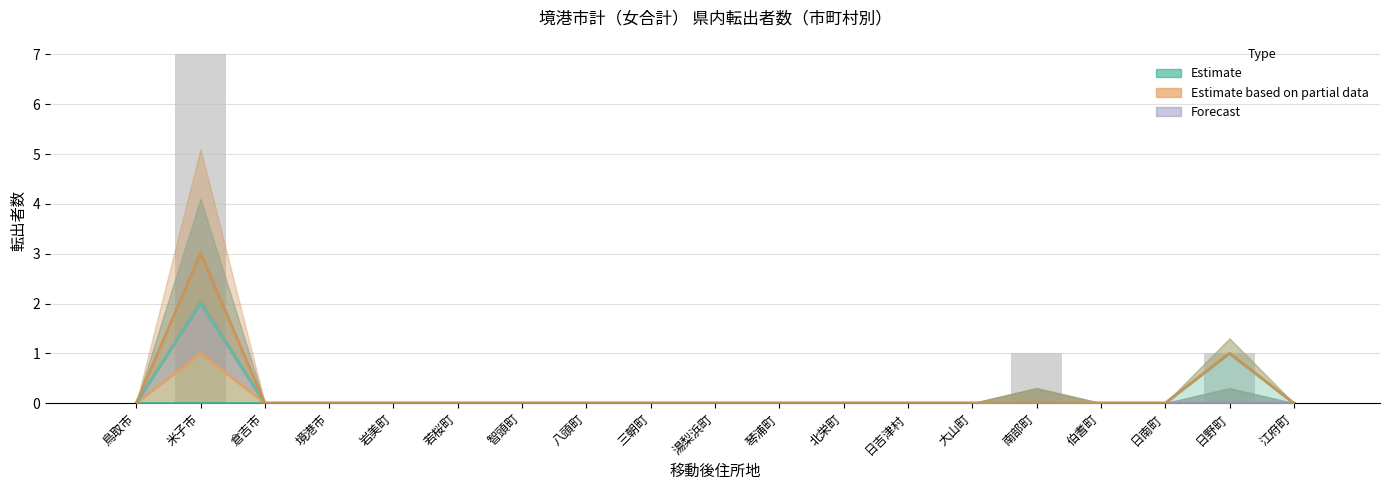

At which category is the sum across all series the highest?

米子市